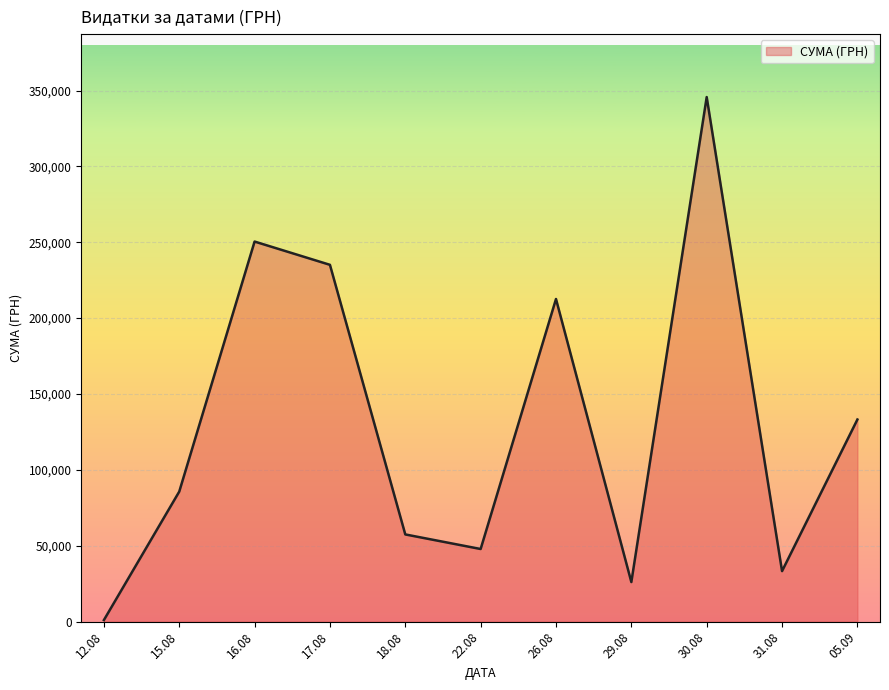

What is the difference between the second highest and minimum values?

249455.8